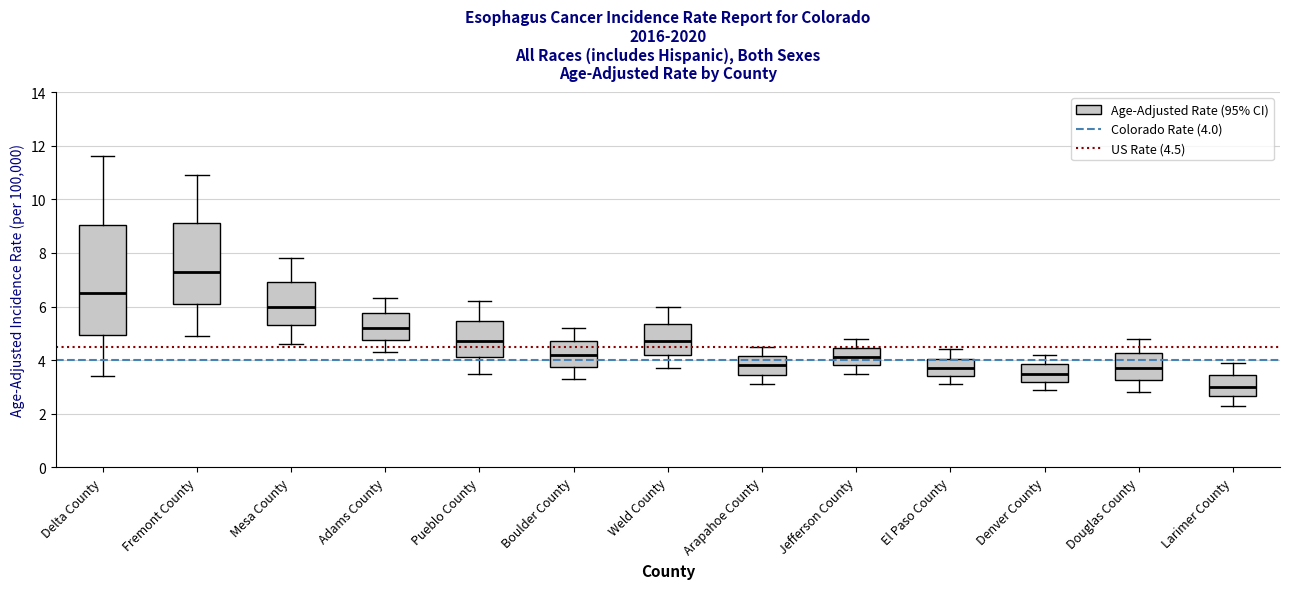

Comparing the boxes themselves (not the whiskers), which one is the tallest?

Delta County